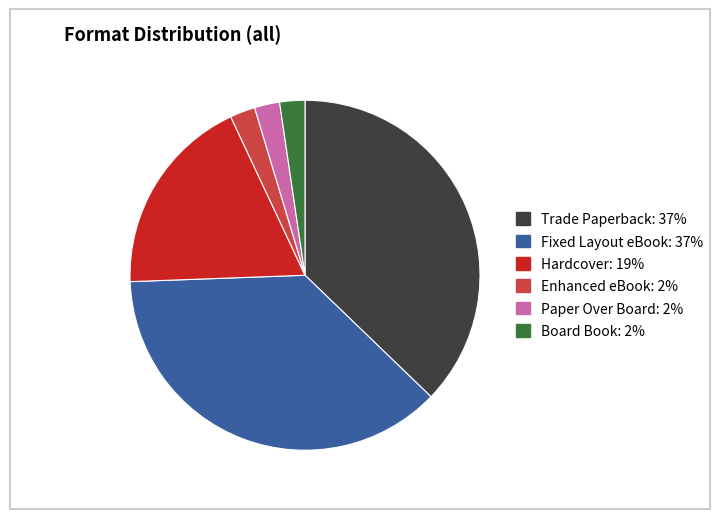

Is it true that Trade Paperback is 31% of the pie?

False